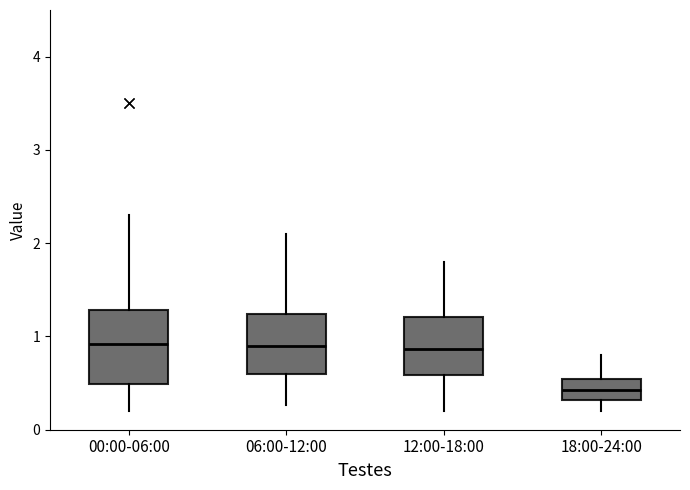

Comparing the boxes themselves (not the whiskers), which one is the tallest?

00:00-06:00